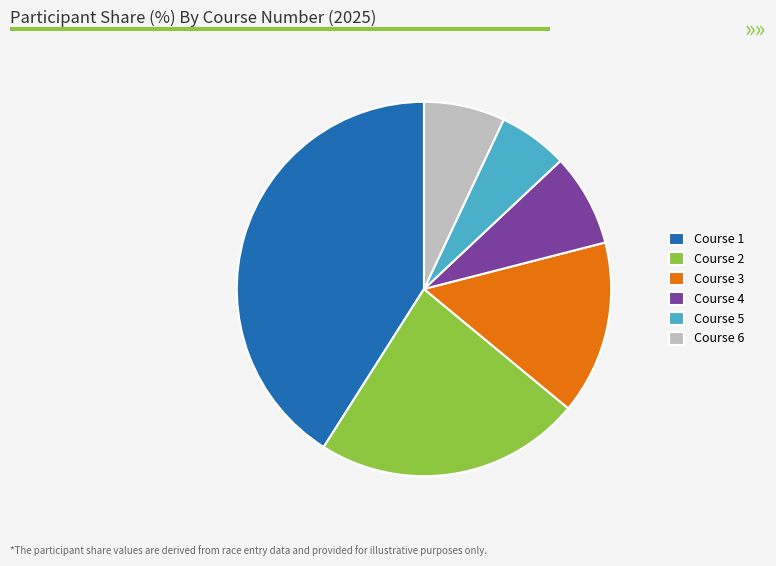

Is there any slice that represents more than half of the pie?

No